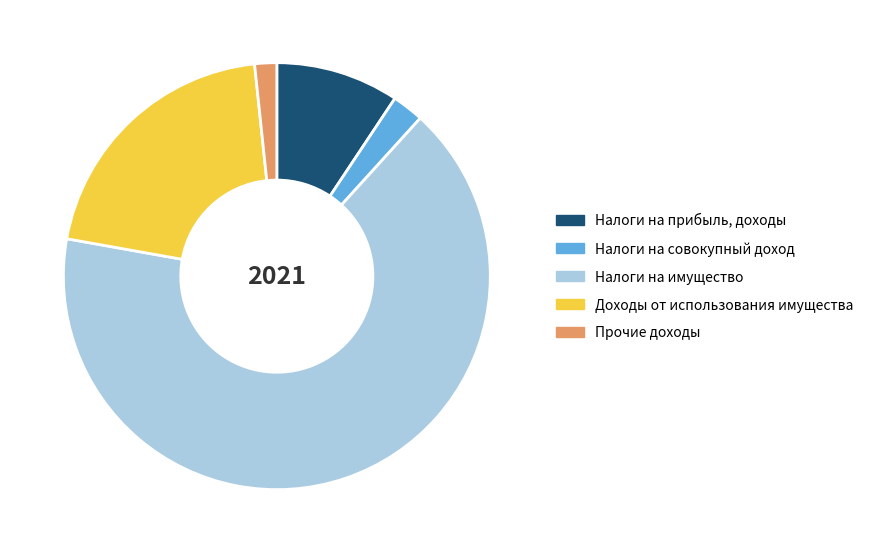

Does Доходы от использования имущества represent more than half of the total?

No